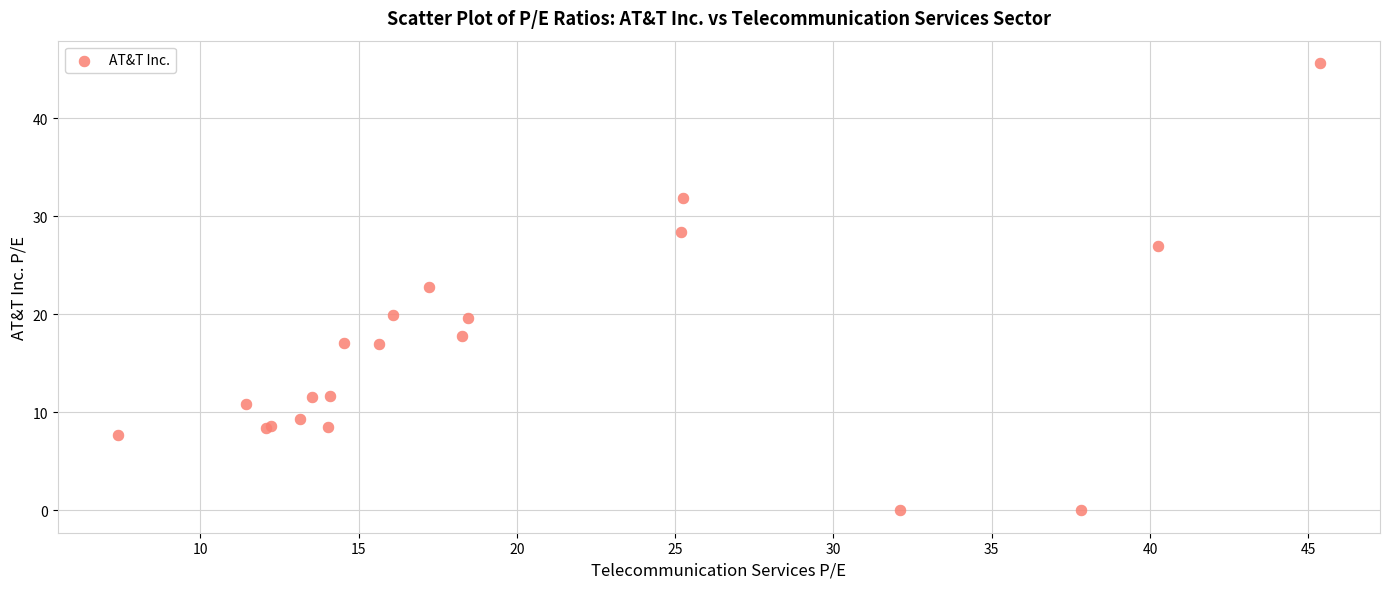

What Y value in the scatter plot is closest to 22?

22.8